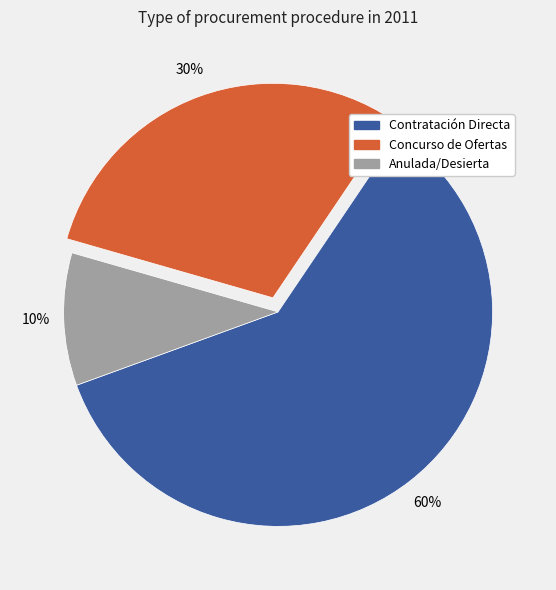

How many slices are in this pie chart?

3